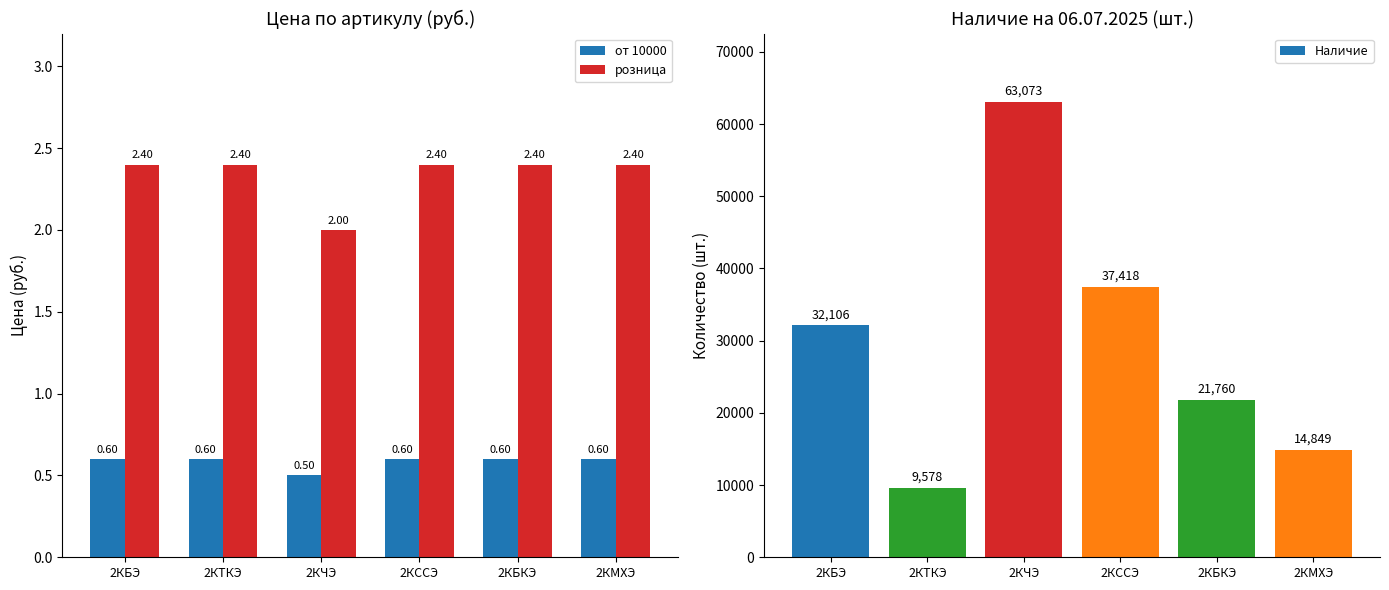

True or false: Наличие has a value of 48692.7 at 2КССЭ.

False